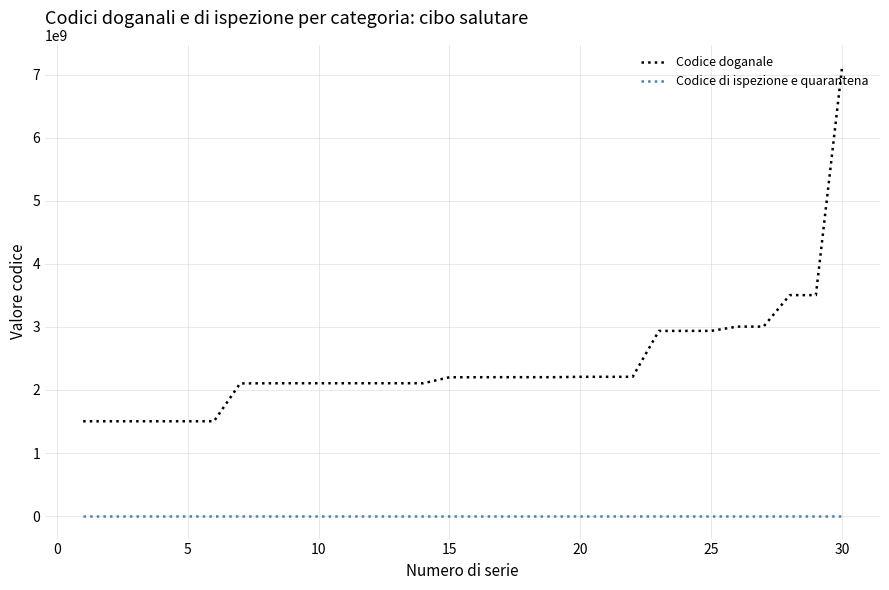

List the series in order of their peak value, highest first.

Codice doganale, Codice di ispezione e quarantena